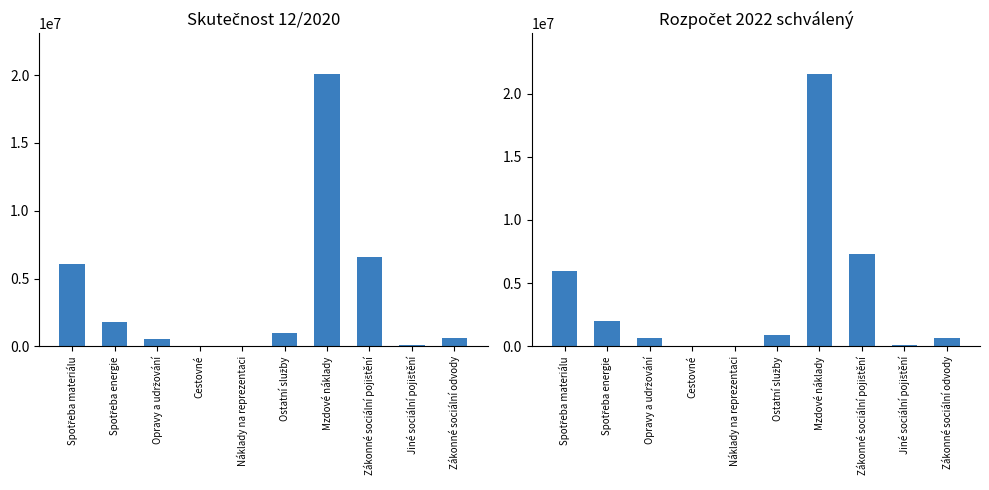

Between Mzdové náklady and Jiné sociální pojištění, which series saw the biggest shift?

Rozpočet 2022 schválený